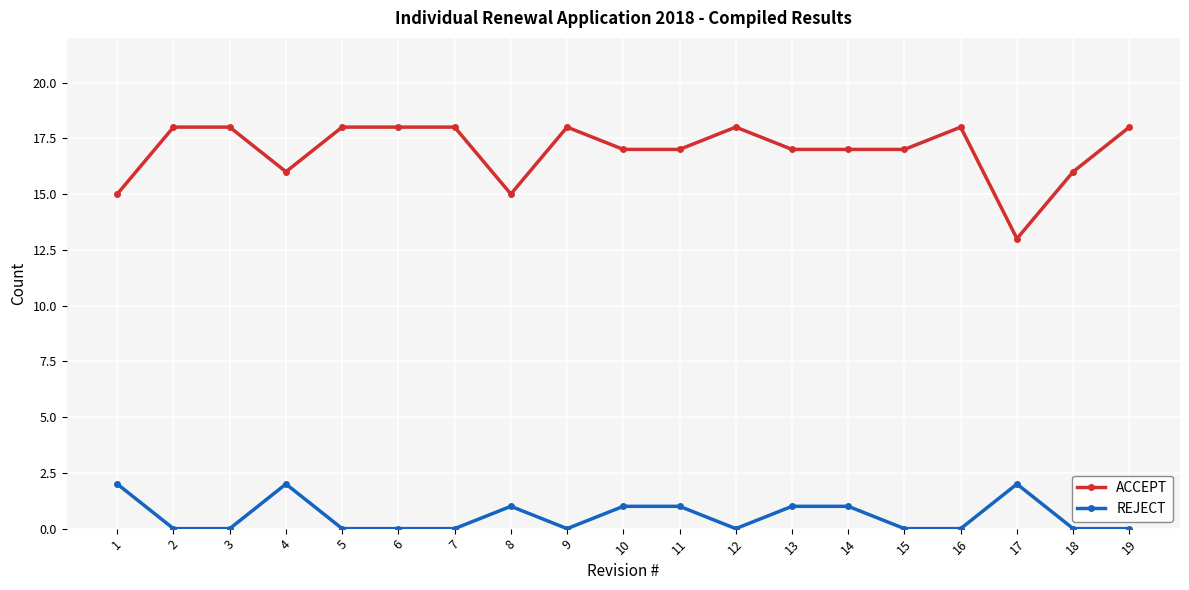

Reading left to right, list all the values displayed in this chart.

ACCEPT: 15	18	18	16	18	18	18	15	18	17	17	18	17	17	17	18	13	16	18
REJECT: 2	0	0	2	0	0	0	1	0	1	1	0	1	1	0	0	2	0	0